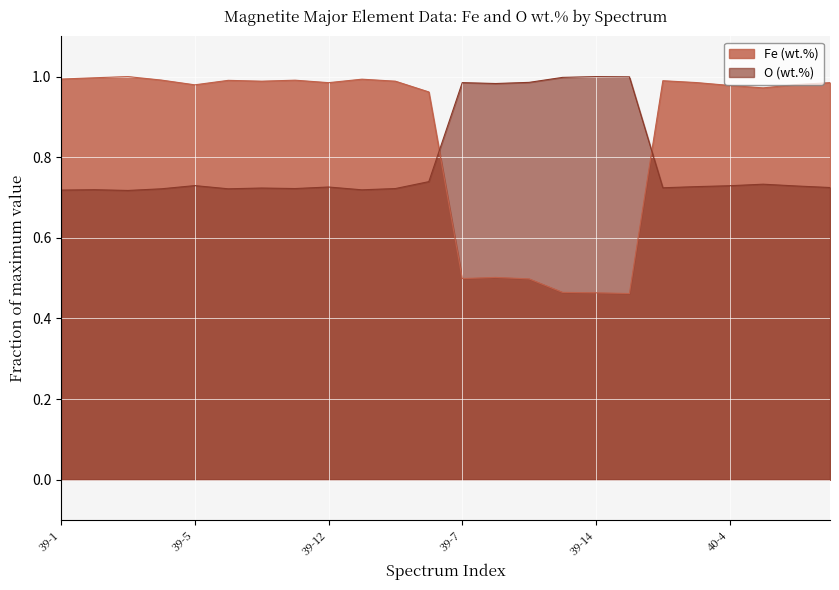

At how many categories does at least one series exceed 0?

24